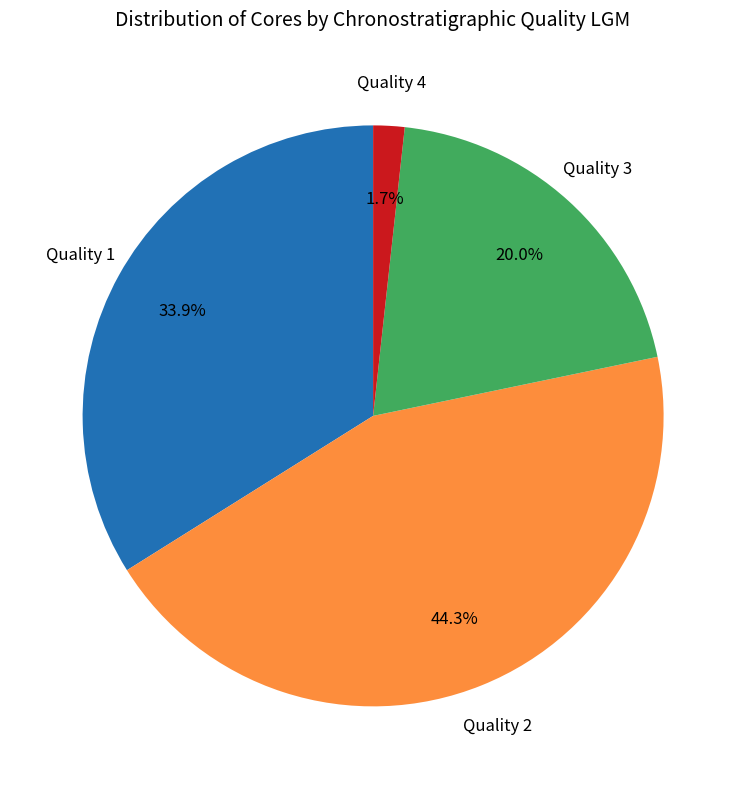

Does any single category account for the majority?

No